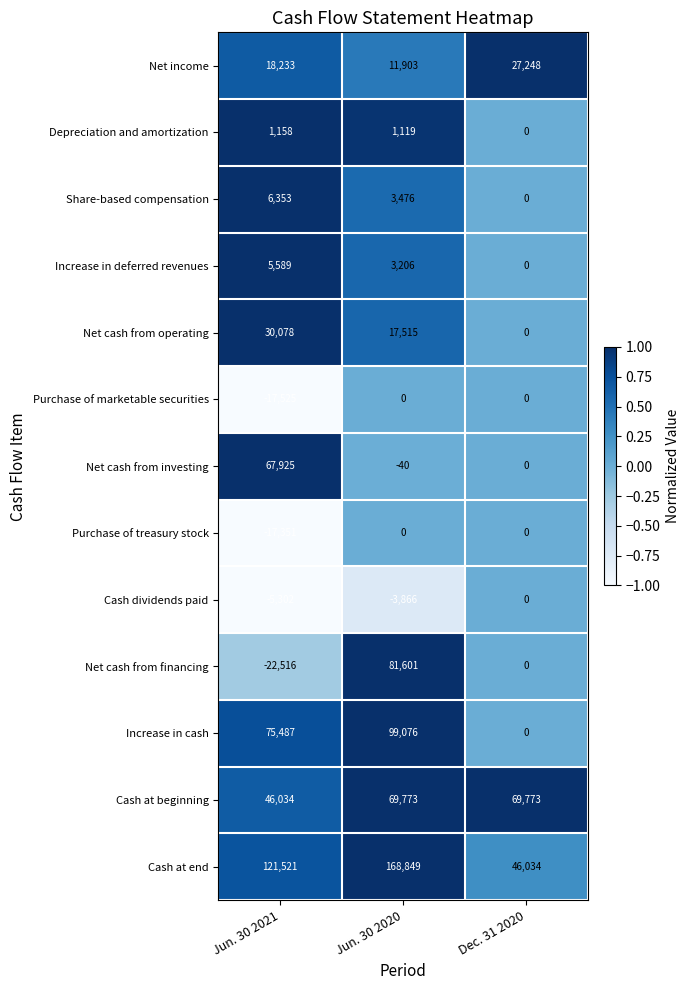

The Net income series shows 11903 at Jun. 30 2020. True or false?

True